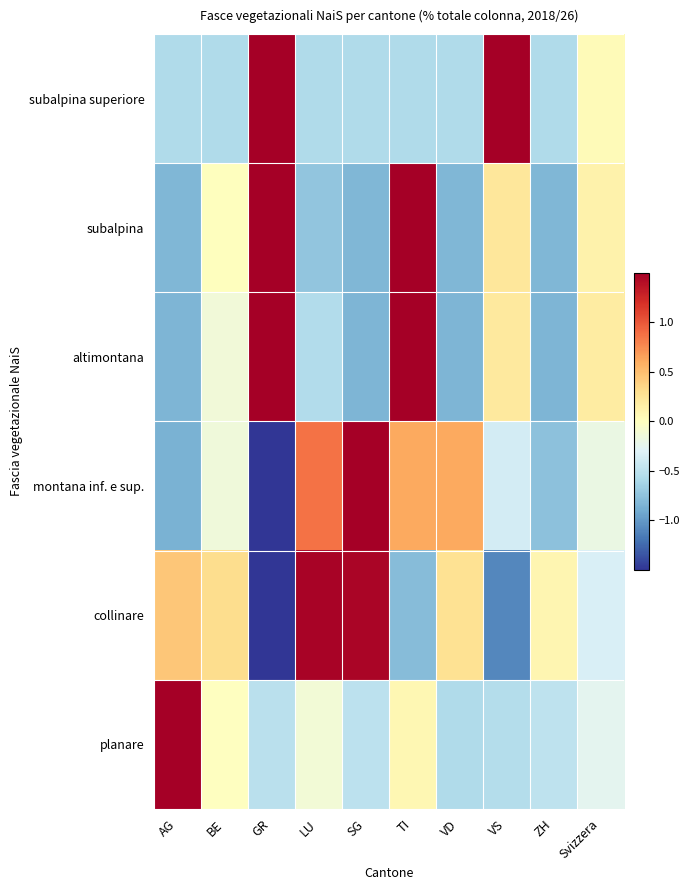

Reading left to right, extract all data points from this chart.

subalpina superiore: AG=-0.6	BE=-0.6	GR=2.1	LU=-0.6	SG=-0.6	TI=-0.6	VD=-0.6	VS=1.9	ZH=-0.6	Svizzera=0.0
subalpina: AG=-0.8	BE=0.0	GR=1.8	LU=-0.7	SG=-0.8	TI=1.8	VD=-0.8	VS=0.2	ZH=-0.8	Svizzera=0.1
altimontana: AG=-0.8	BE=-0.1	GR=1.9	LU=-0.6	SG=-0.8	TI=1.8	VD=-0.8	VS=0.2	ZH=-0.8	Svizzera=0.2
montana inf. e sup.: AG=-0.9	BE=-0.1	GR=-1.8	LU=0.9	SG=2.0	TI=0.6	VD=0.6	VS=-0.4	ZH=-0.8	Svizzera=-0.2
collinare: AG=0.5	BE=0.3	GR=-1.8	LU=1.5	SG=1.5	TI=-0.8	VD=0.3	VS=-1.1	ZH=0.1	Svizzera=-0.3
planare: AG=2.9	BE=-0.0	GR=-0.5	LU=-0.1	SG=-0.5	TI=0.1	VD=-0.6	VS=-0.5	ZH=-0.5	Svizzera=-0.3